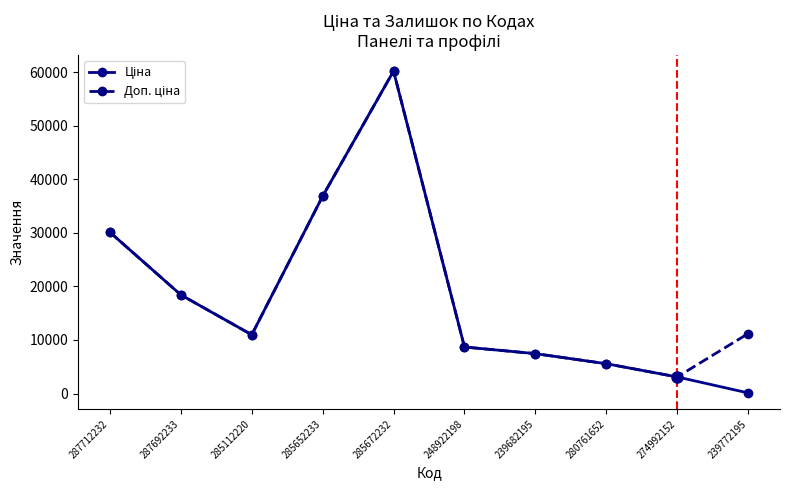

What is the total value across all series at 280761652?

11120.7